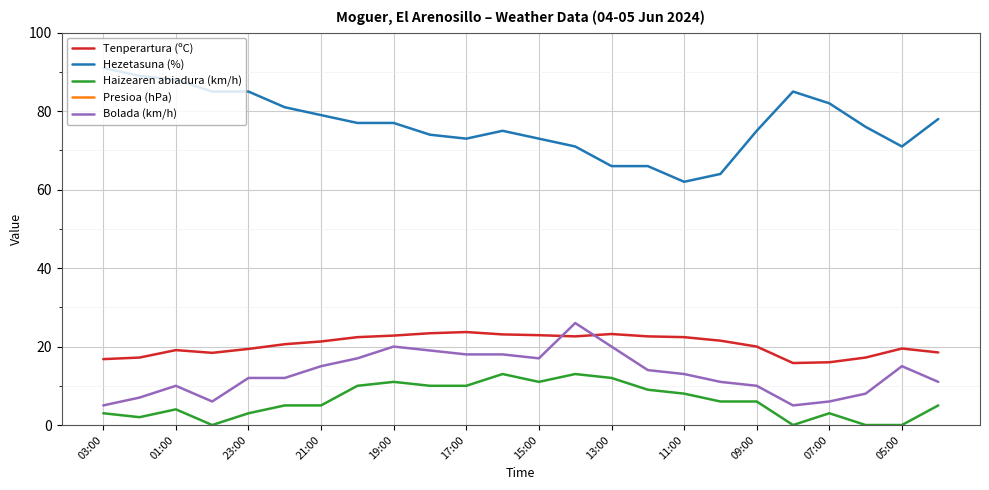

How many data points in Presioa (hPa) are less than 1010?

8